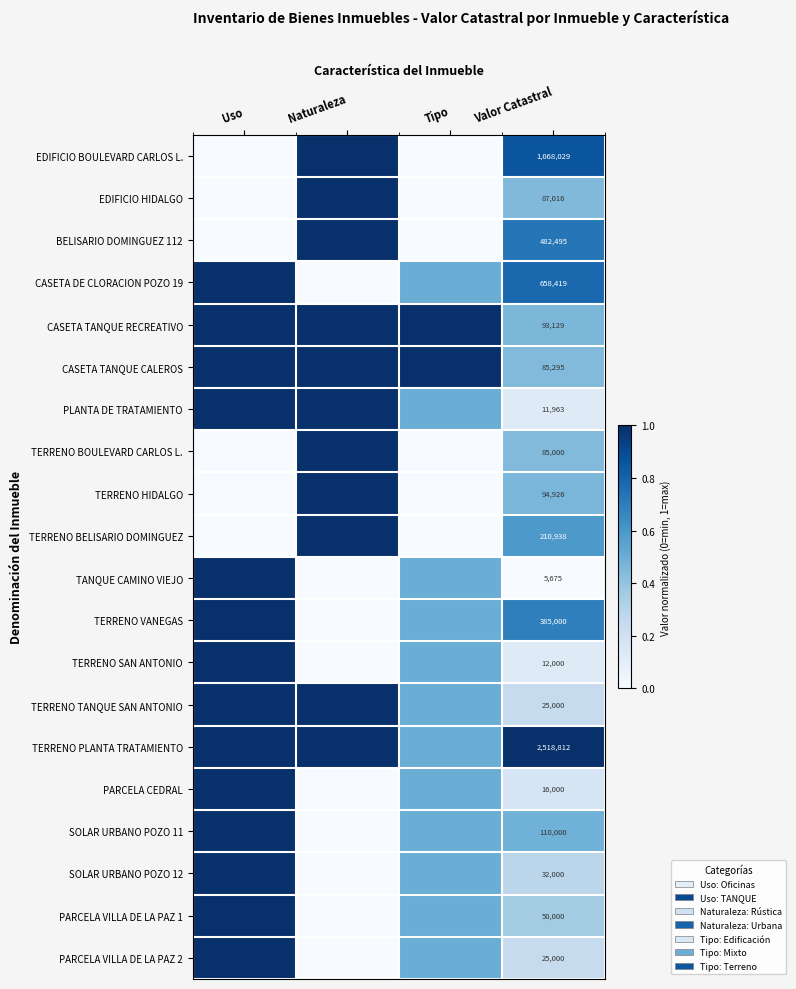

At which category does the chart reach its minimum across all series?

Uso